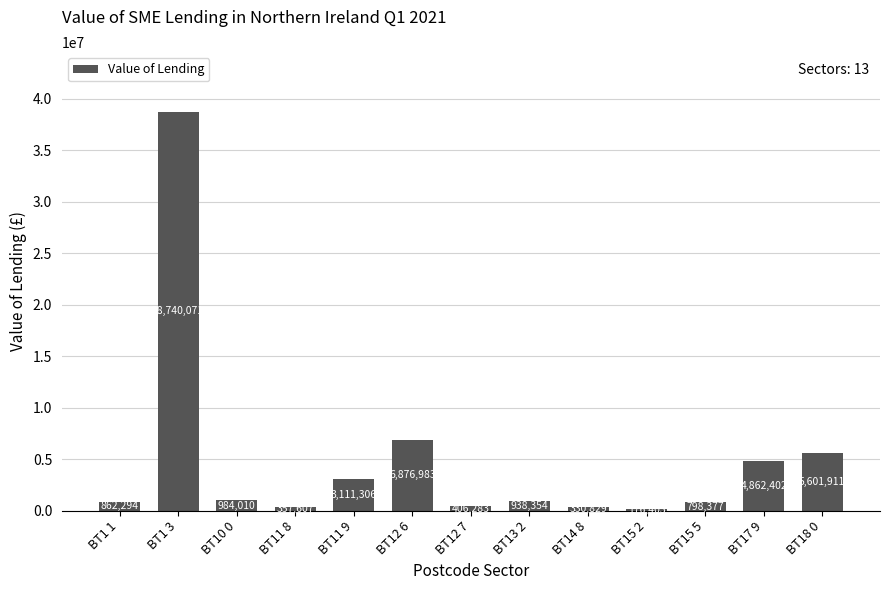

The value at BT10 0 is 984010. True or false?

True